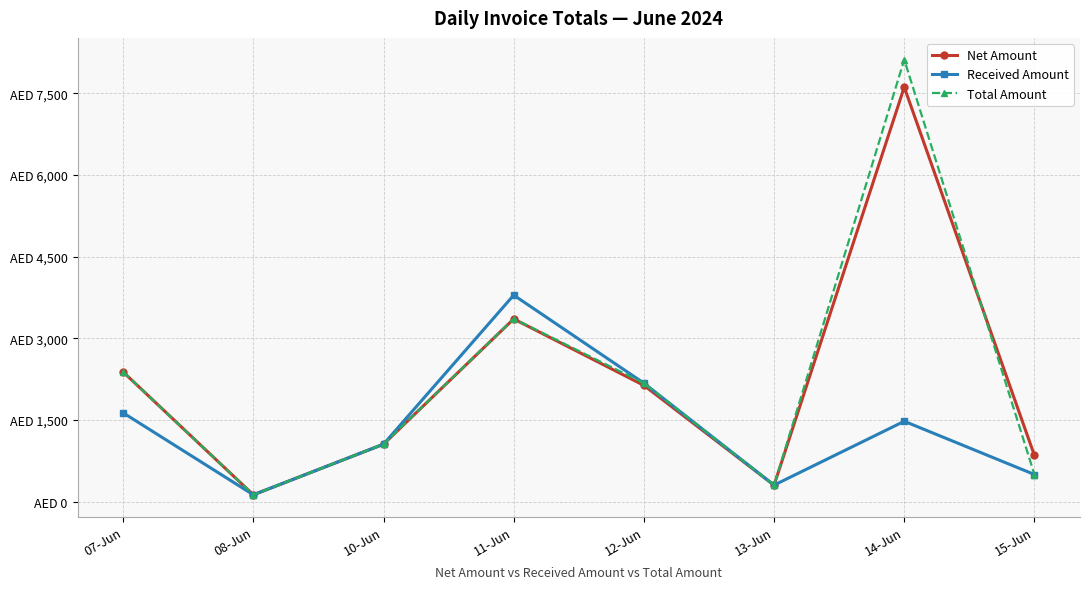

What is the total value across all series at 15-Jun?

1844.0